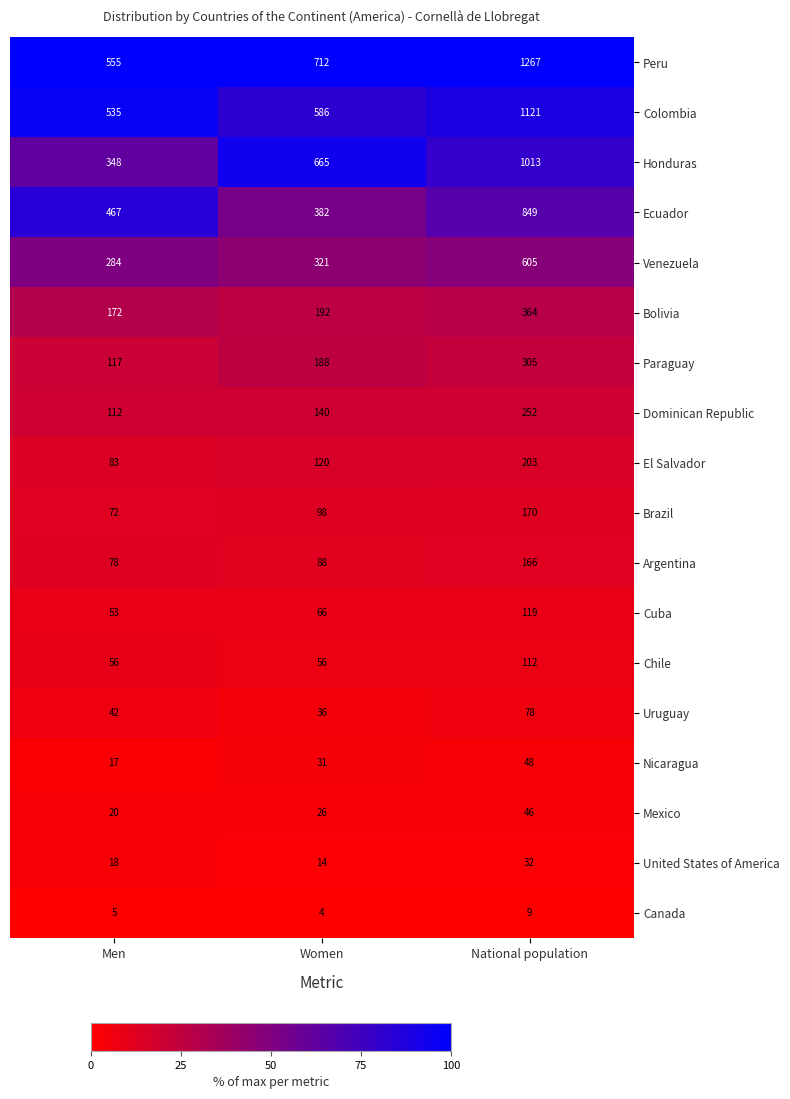

Rank the series at Women from highest to lowest value.

Peru, Honduras, Colombia, Ecuador, Venezuela, Bolivia, Paraguay, Dominican Republic, El Salvador, Brazil, Argentina, Cuba, Chile, Uruguay, Nicaragua, Mexico, United States of America, Canada